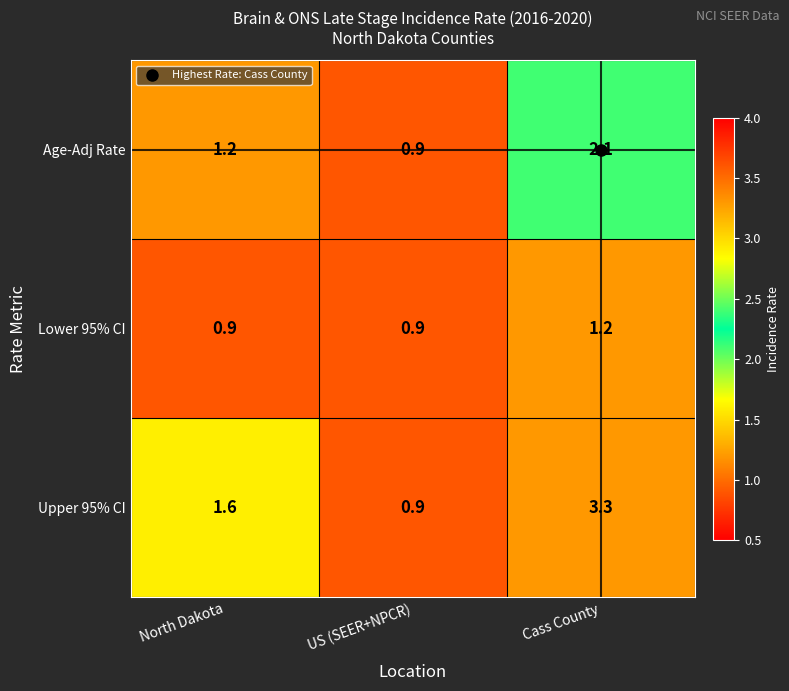

How many distinct data groups are displayed?

3